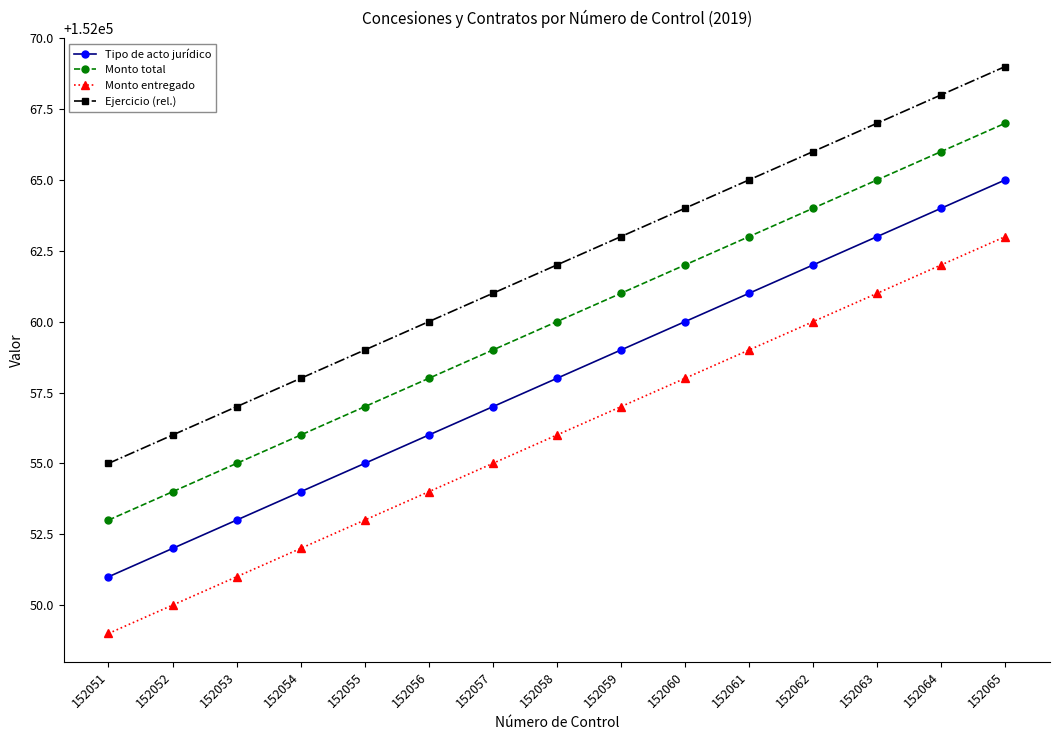

At which label is Monto entregado closest to 152056?

152058